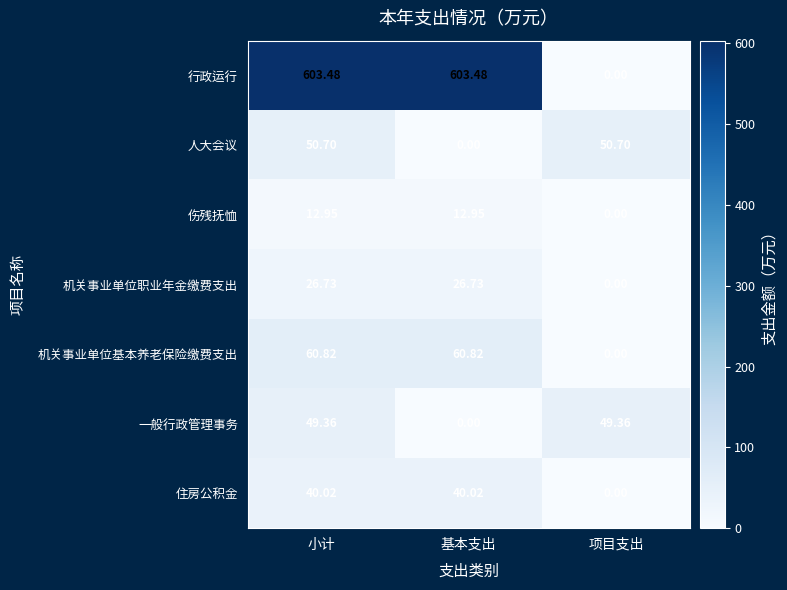

Which series has the largest range (max minus min)?

行政运行